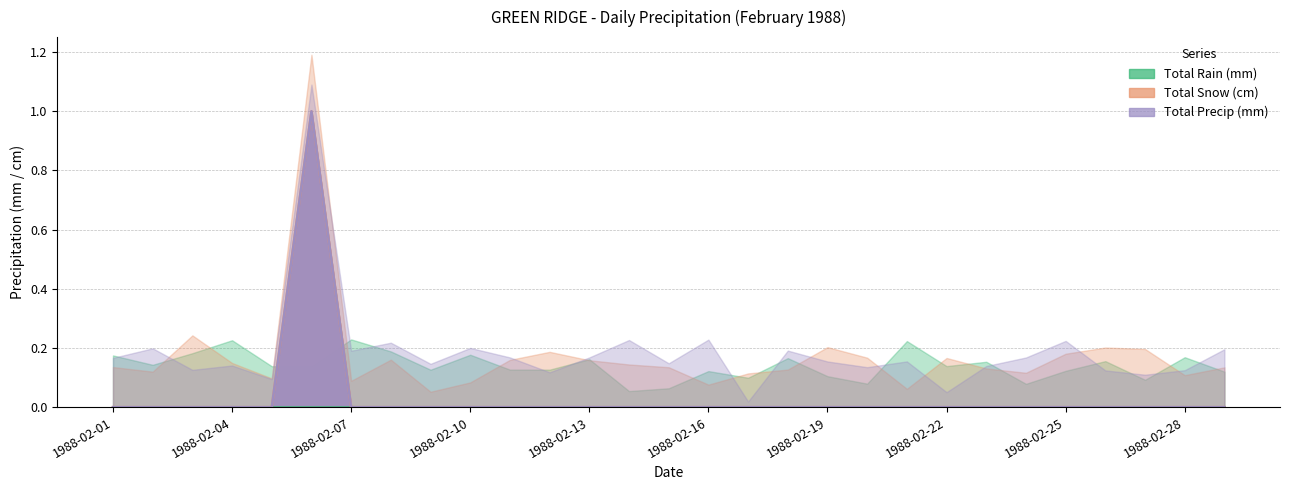

At which label does Total Rain (mm) reach its minimum?

1988-02-01